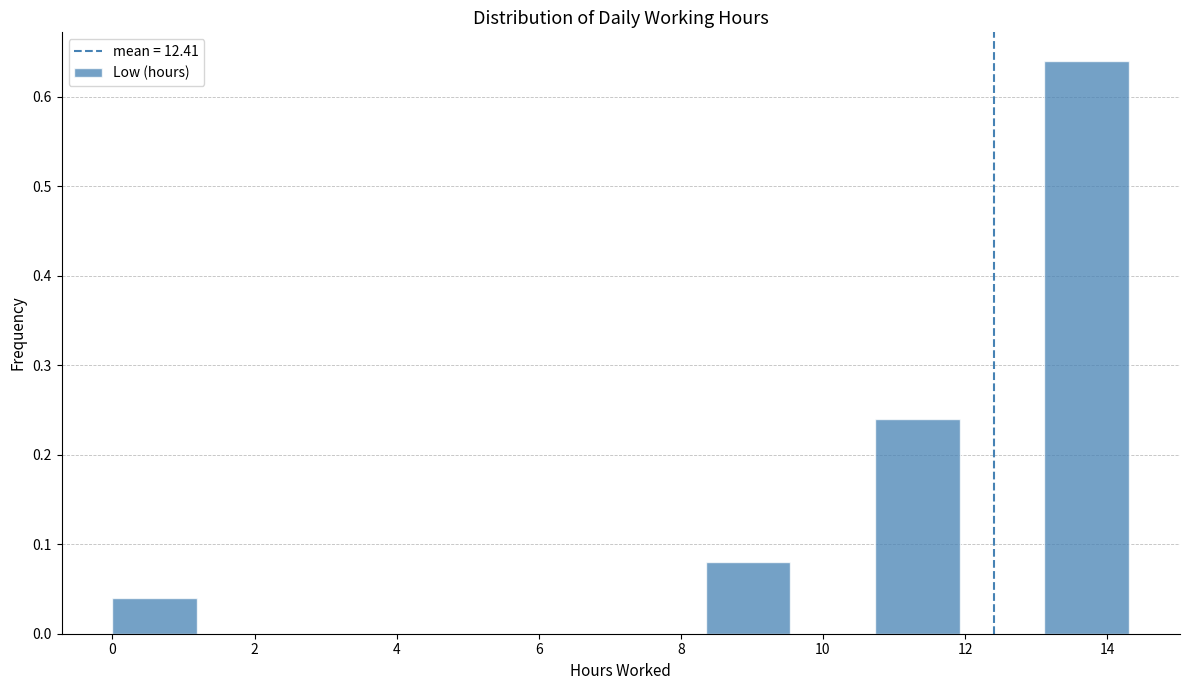

Reading left to right, transcribe this chart: for each bar, give the range it covers on the x-axis and its height. Neither the bar edges nor the heights are printed on the chart, so give them approximately, as read against the axes.

0.0 to 1.2: 0.04
1.2 to 2.4: 0
2.4 to 3.6: 0
3.6 to 4.8: 0
4.8 to 6.0: 0
6.0 to 7.2: 0
7.2 to 8.4: 0
8.4 to 9.6: 0.08
9.6 to 10.8: 0
10.8 to 12.0: 0.24
12.0 to 13.2: 0
13.2 to 14.4: 0.64